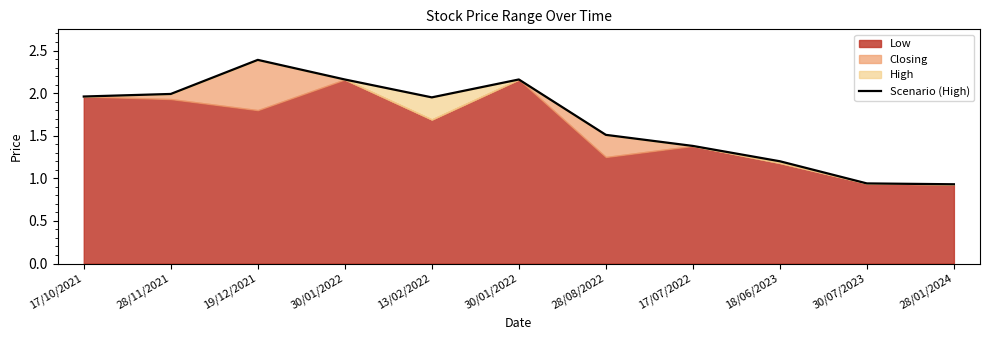

Reading left to right, transcribe all the data shown in this chart.

2.0	2.0	2.4	2.2	1.9	2.2	1.5	1.4	1.2	0.9	0.9